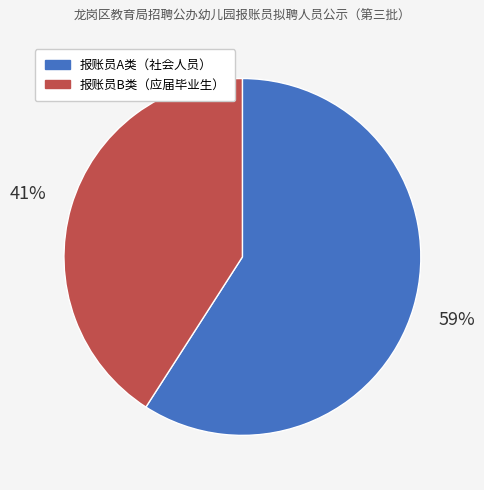

Rank the categories by value from lowest to highest.

报账员B类（应届毕业生）, 报账员A类（社会人员）